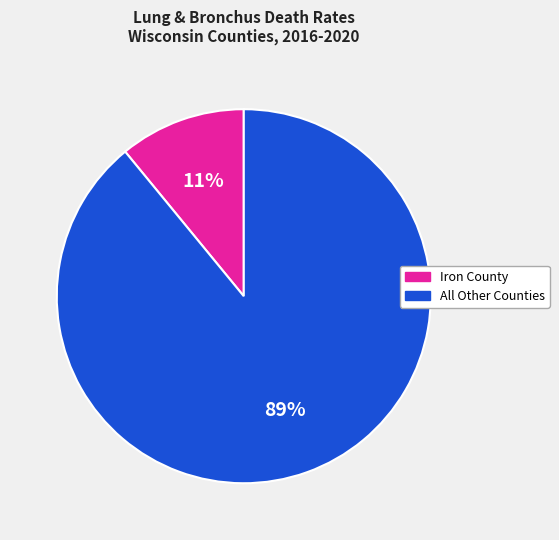

How many slices are in this pie chart?

2